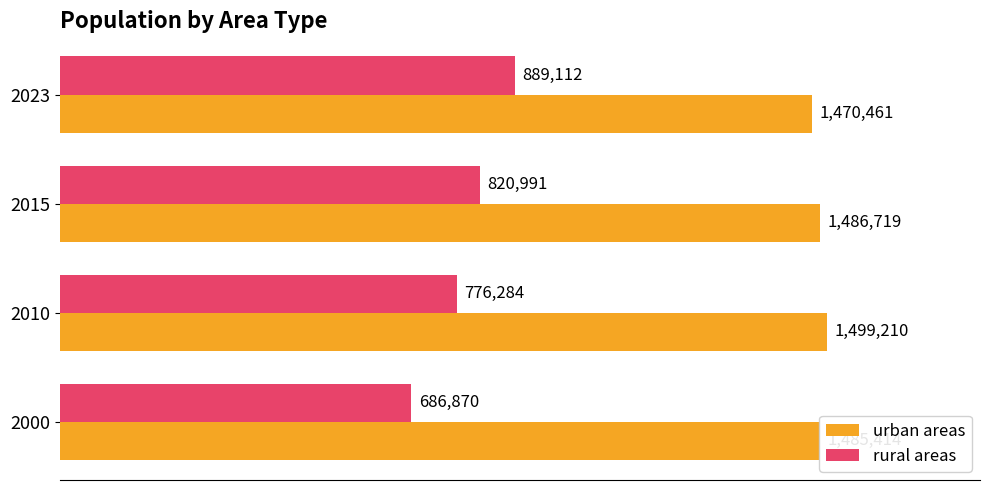

How many rural areas values are between 776284 and 889112?

3